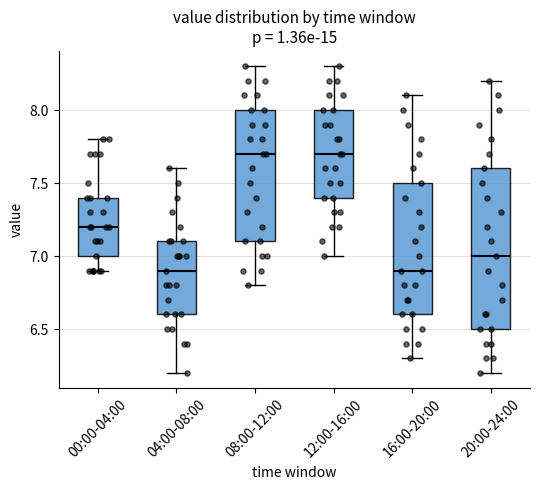

Reading left to right, transcribe this box plot: for each box, give where its median line is, the range the box spans, and where its two whiskers end, as read against the y-axis. The values are not printed on the chart, so give them approximately, as read against the axis.

00:00-04:00: median 7.2, box 7.0 to 7.4, whiskers 6.9 to 7.8
04:00-08:00: median 6.9, box 6.6 to 7.1, whiskers 6.2 to 7.6
08:00-12:00: median 7.7, box 7.1 to 8.0, whiskers 6.8 to 8.3
12:00-16:00: median 7.7, box 7.4 to 8.0, whiskers 7.0 to 8.3
16:00-20:00: median 6.9, box 6.6 to 7.5, whiskers 6.3 to 8.1
20:00-24:00: median 7.0, box 6.5 to 7.6, whiskers 6.2 to 8.2